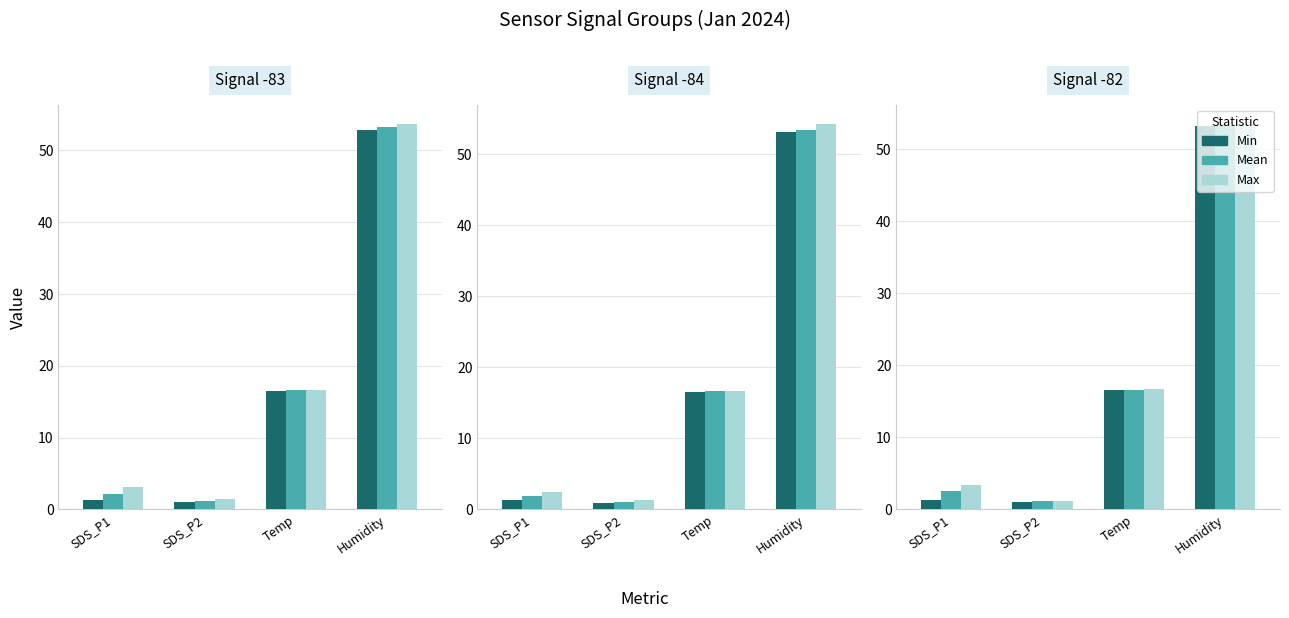

At which label does Mean reach its minimum?

SDS_P2